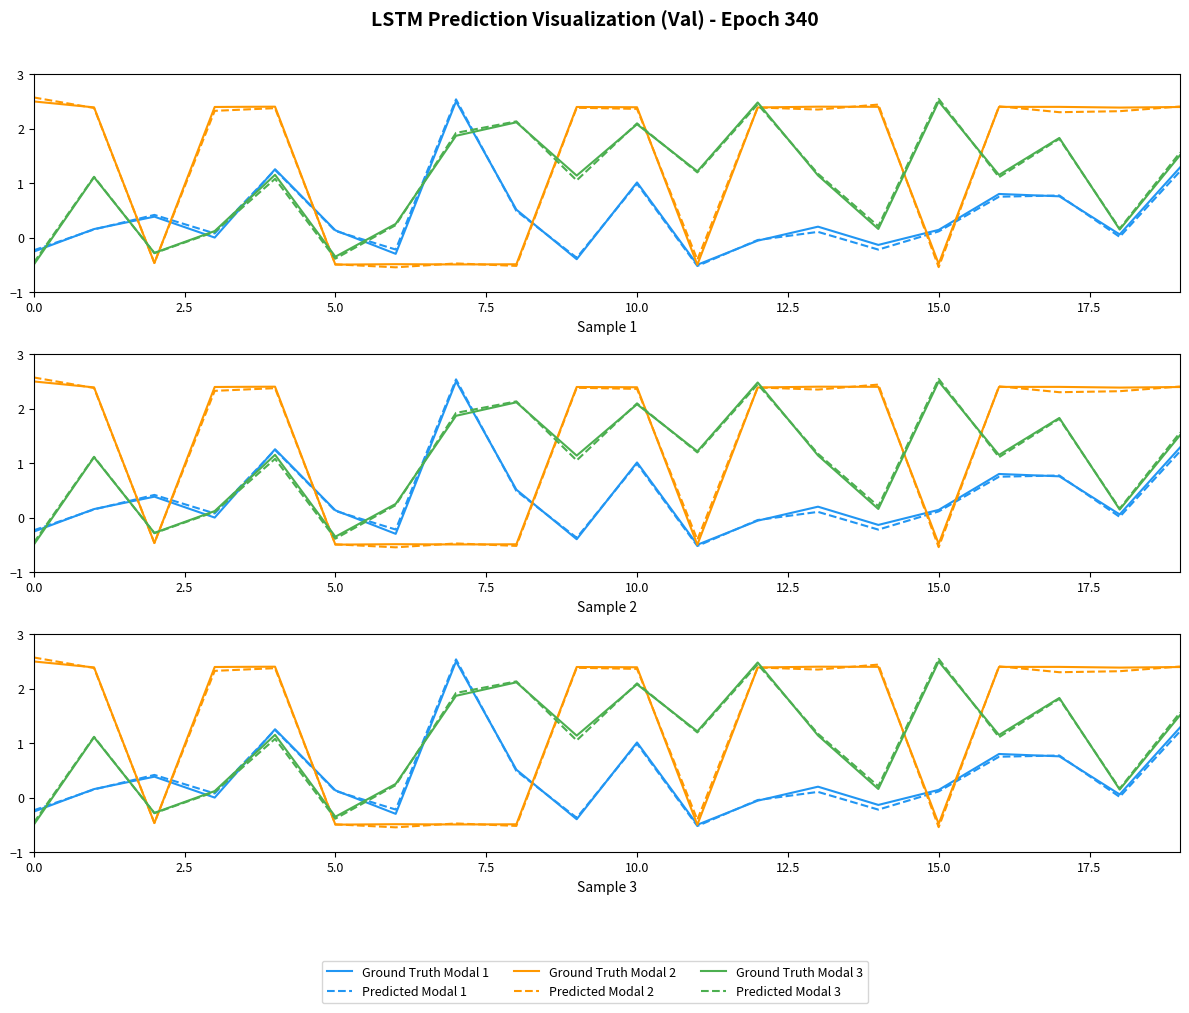

How many intersections are there between Predicted Modal 2 and Ground Truth Modal 3?

8